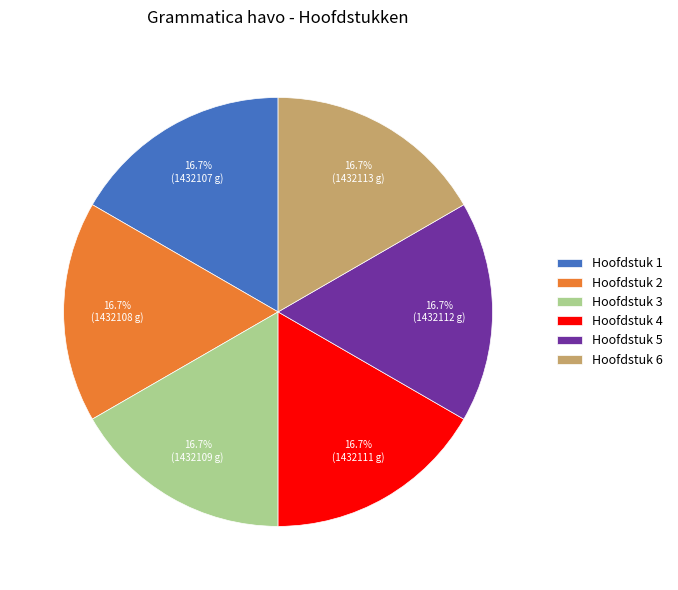

What is the total percentage of Hoofdstuk 4 and Hoofdstuk 3?

33.3%